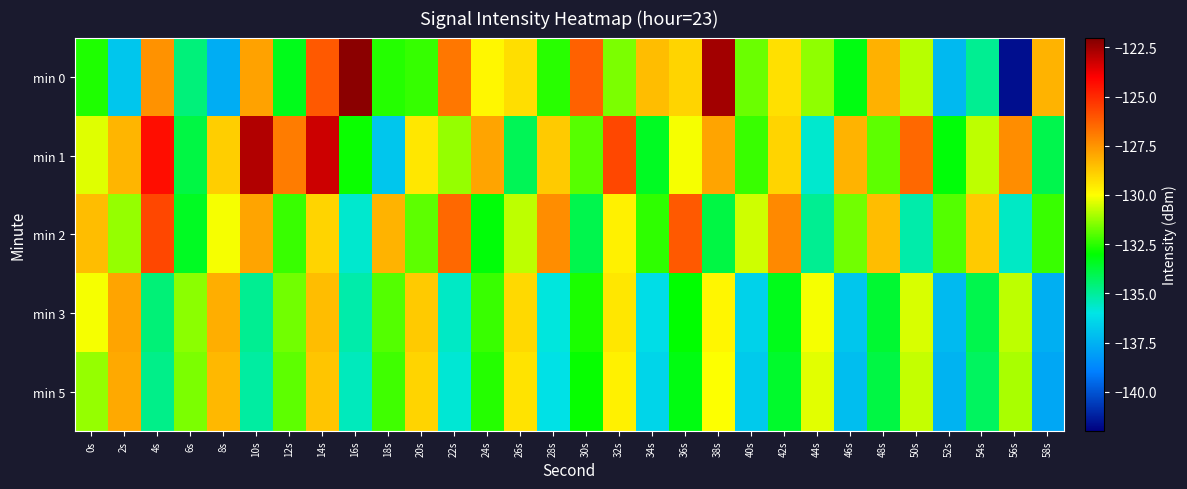

List the series in order of their peak value, lowest first.

min 5, min 3, min 2, min 1, min 0